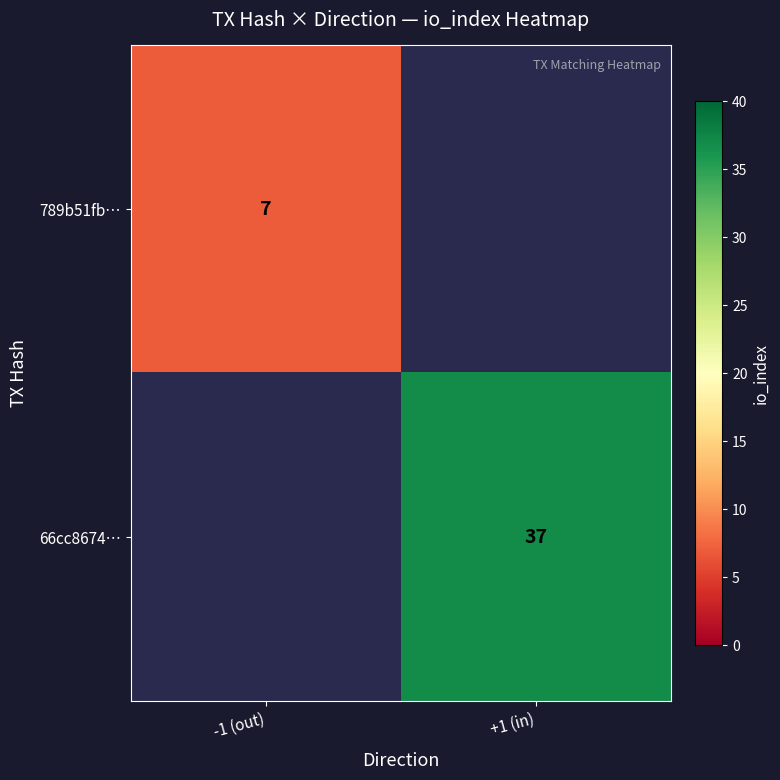

Between +1 (in) and -1 (out), which is larger?

-1 (out)